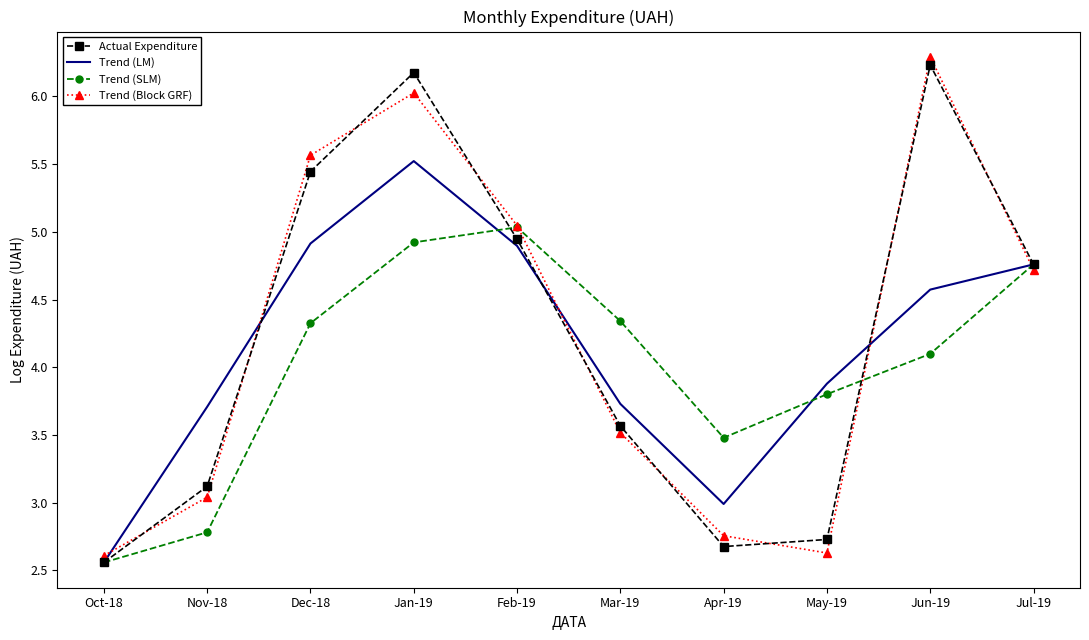

True or false: Trend (Block GRF) and Actual Expenditure intersect in this chart.

True